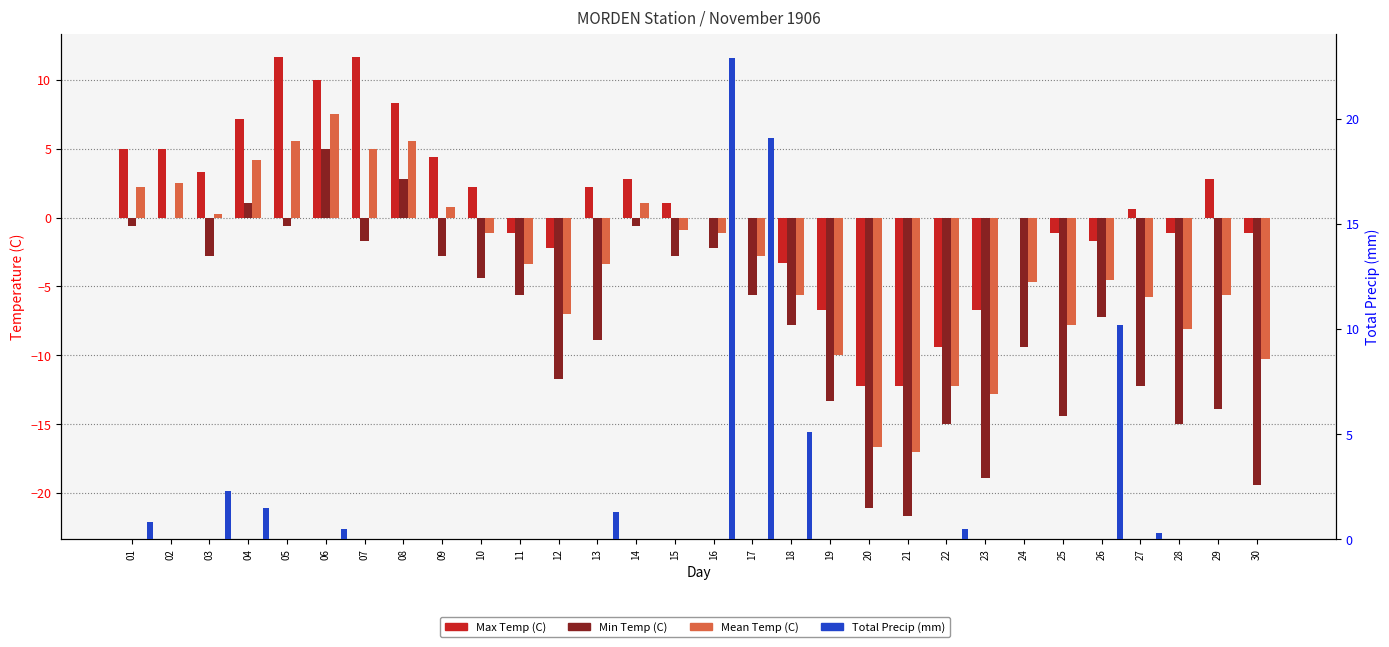

At which category does the chart reach its minimum across all series?

21